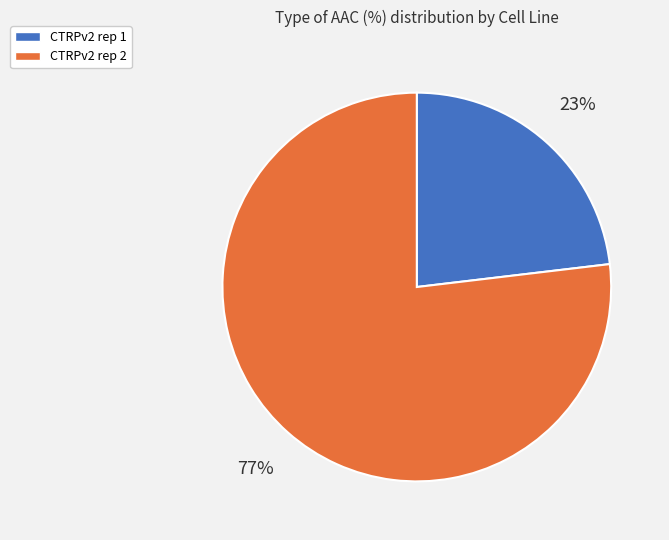

What percentage is the CTRPv2 rep 1 slice, to the nearest percent?

23%